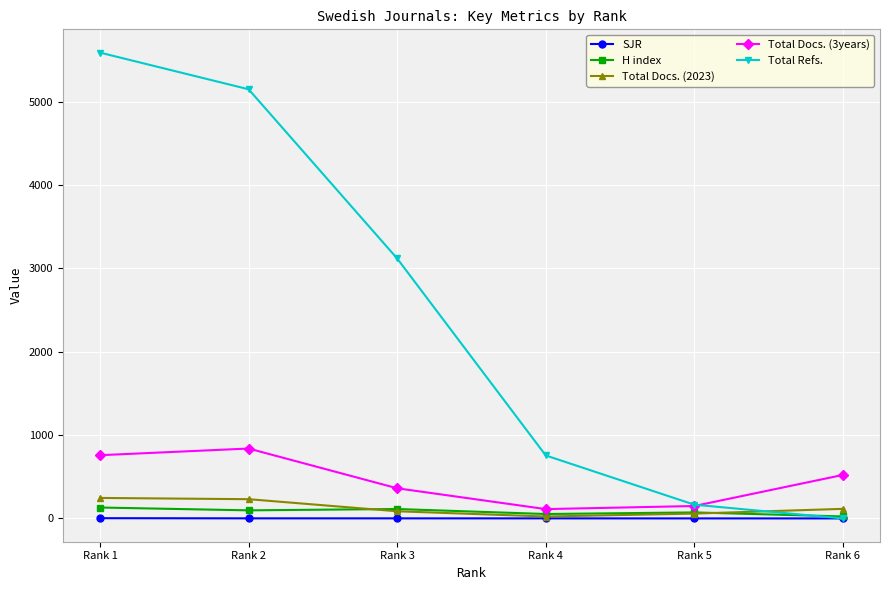

What value does the Total Docs. (2023) series have at Rank 1?

246.0